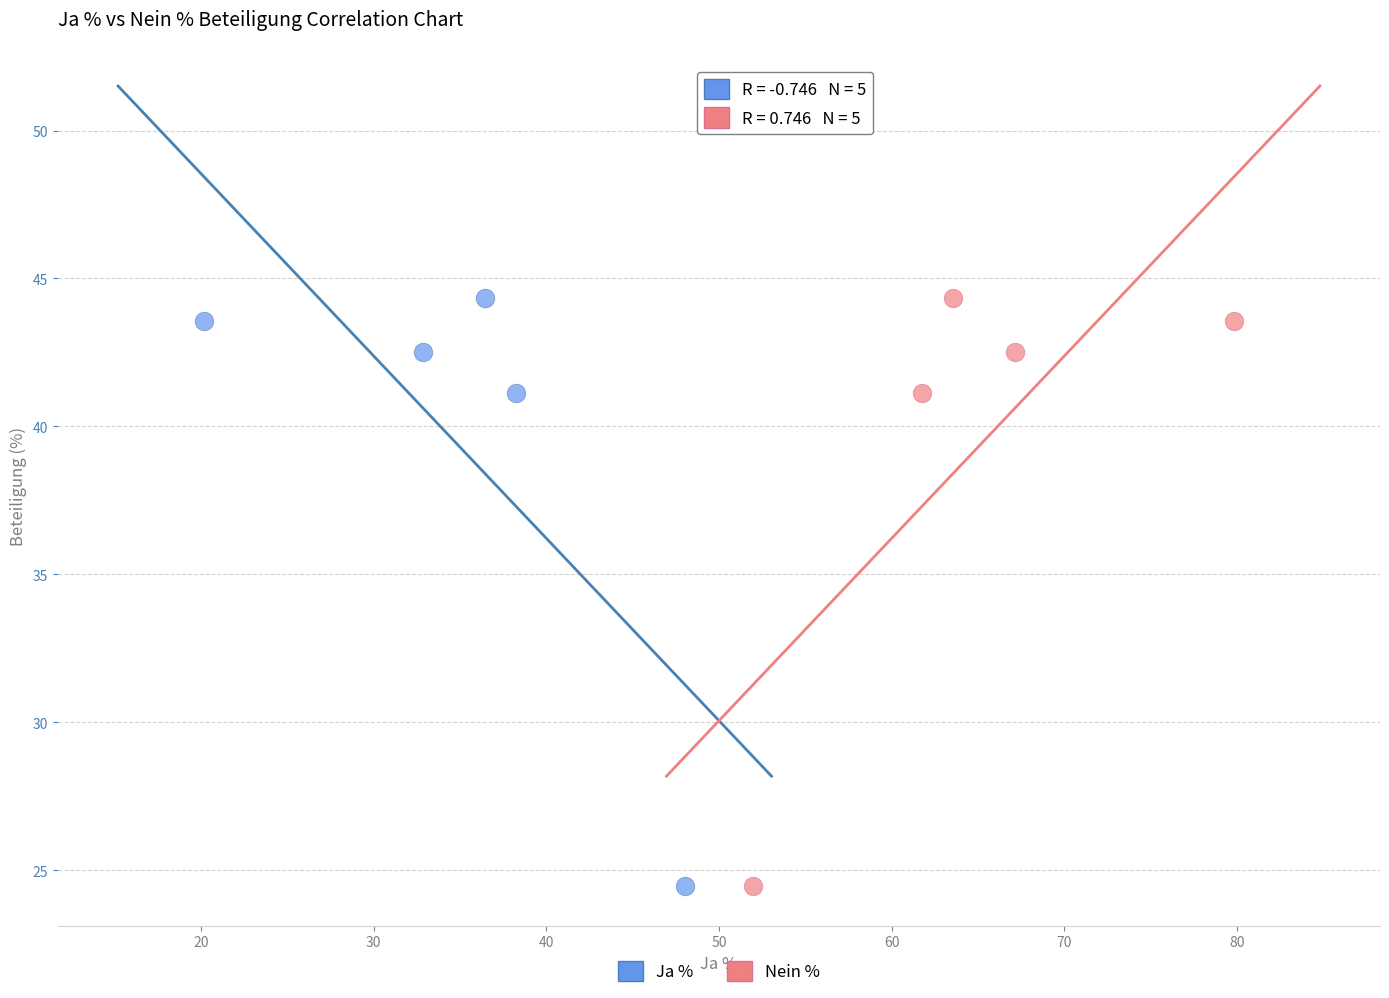

What are all the series names shown in the legend?

Ja %, Nein %